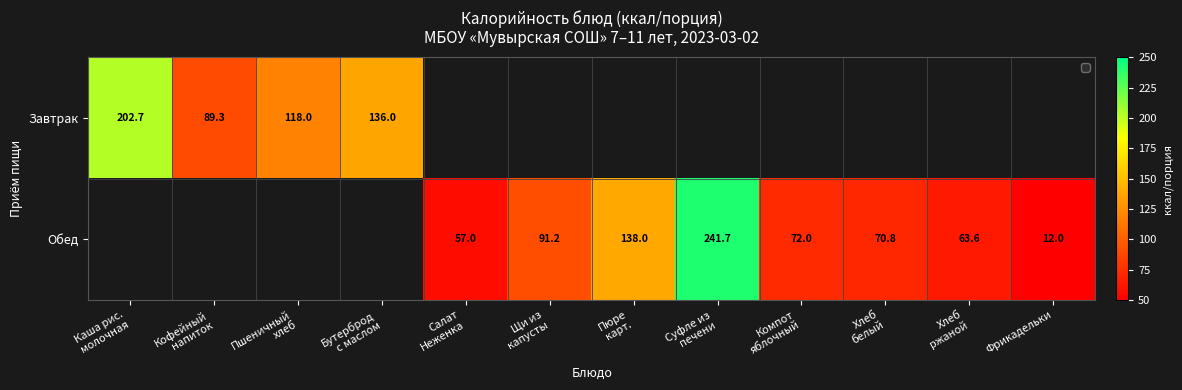

Rank the categories by Обед value from highest to lowest.

Суфле из печени, Пюре карт., Щи из капусты, Компот яблочный, Хлеб белый, Хлеб ржаной, Салат Неженка, Фрикадельки, Каша рис. молочная, Кофейный напиток, Пшеничный хлеб, Бутерброд с маслом